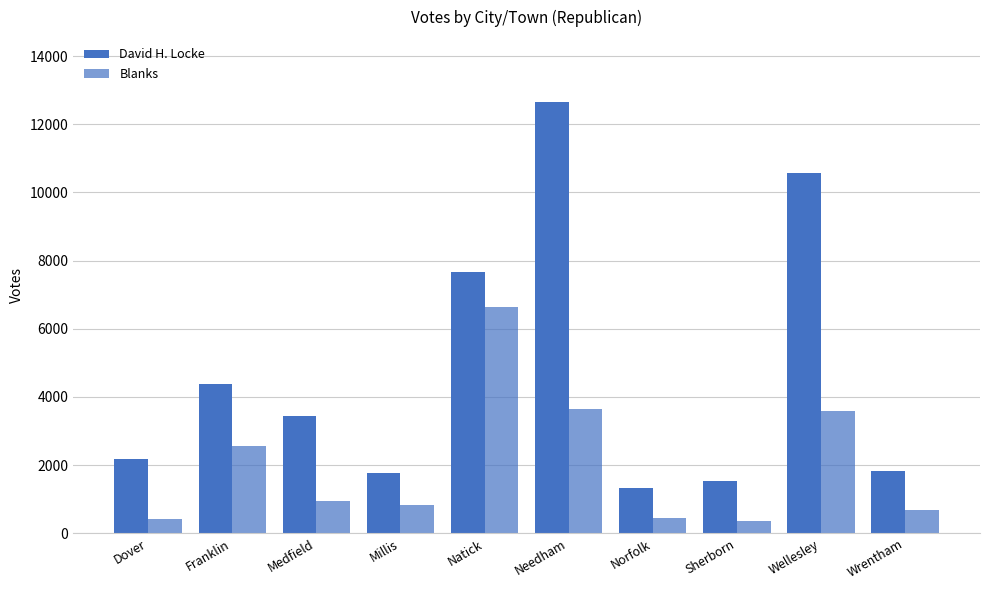

Reading left to right, list all the values displayed in this chart.

David H. Locke: Dover=2186	Franklin=4371	Medfield=3445	Millis=1779	Natick=7655	Needham=12659	Norfolk=1324	Sherborn=1532	Wellesley=10567	Wrentham=1823
Blanks: Dover=425	Franklin=2560	Medfield=937	Millis=825	Natick=6653	Needham=3636	Norfolk=454	Sherborn=375	Wellesley=3586	Wrentham=689